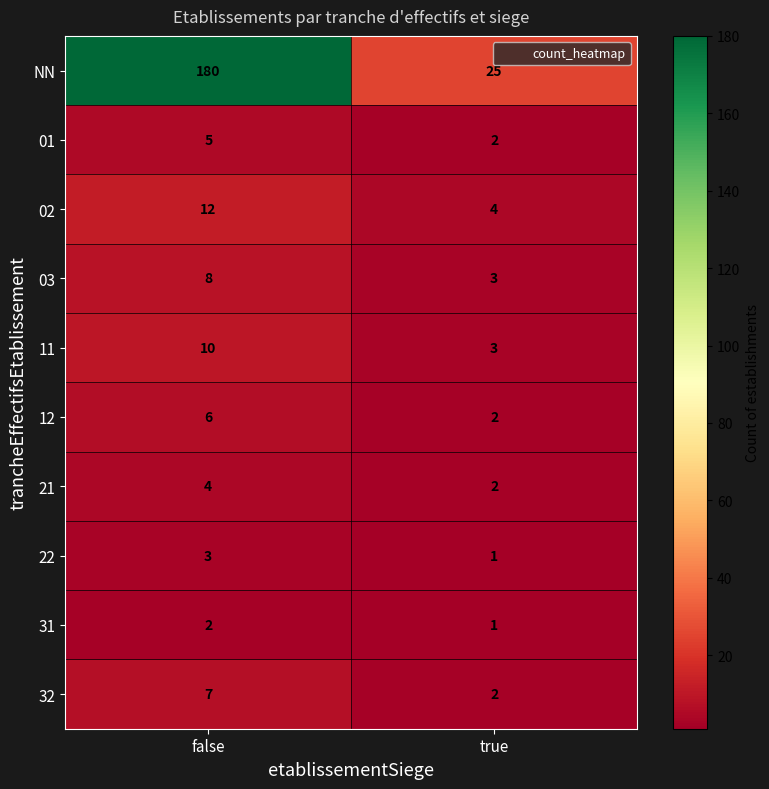

What value does the 22 series have at false?

3